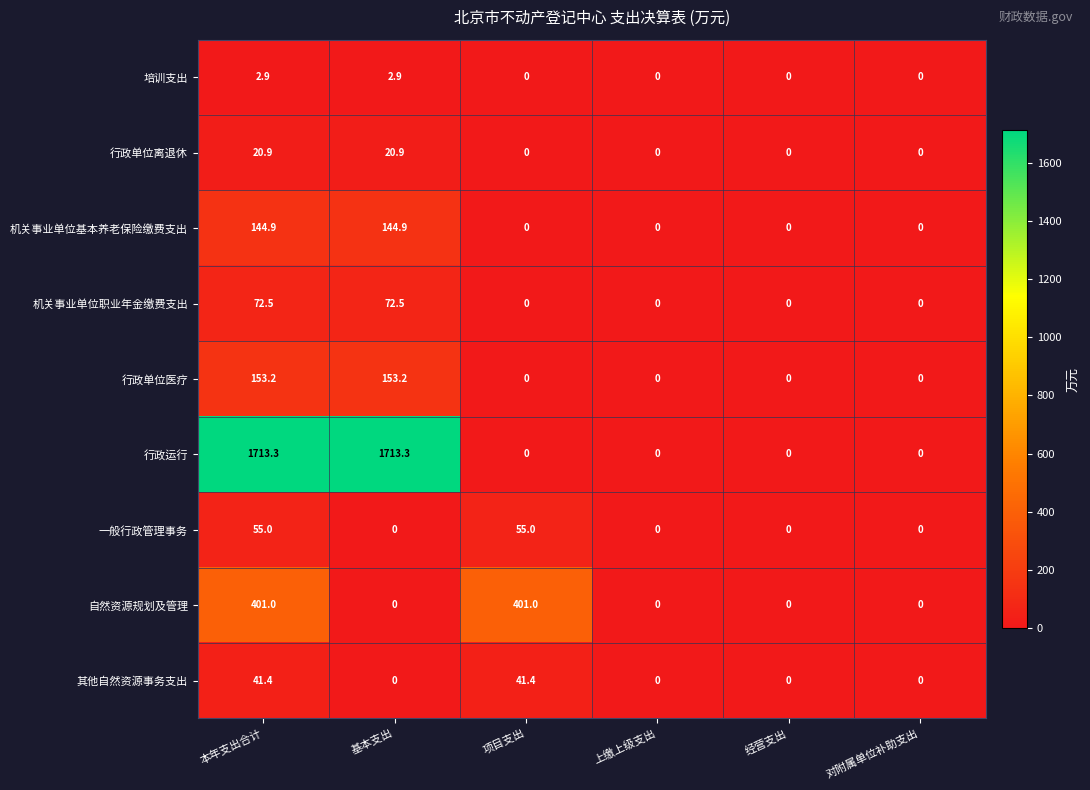

What is the highest value of the 行政单位离退休 series?

20.9